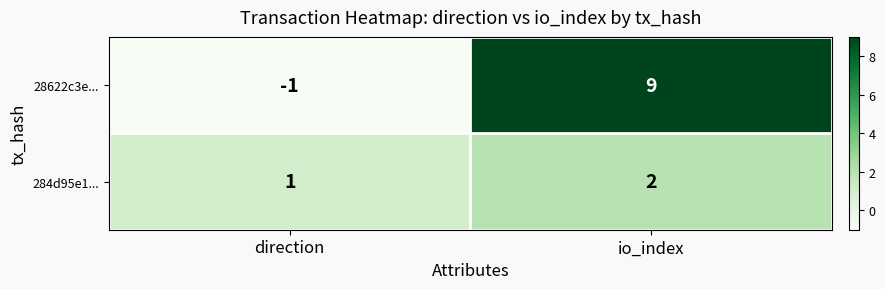

What is the maximum value shown in the chart?

9